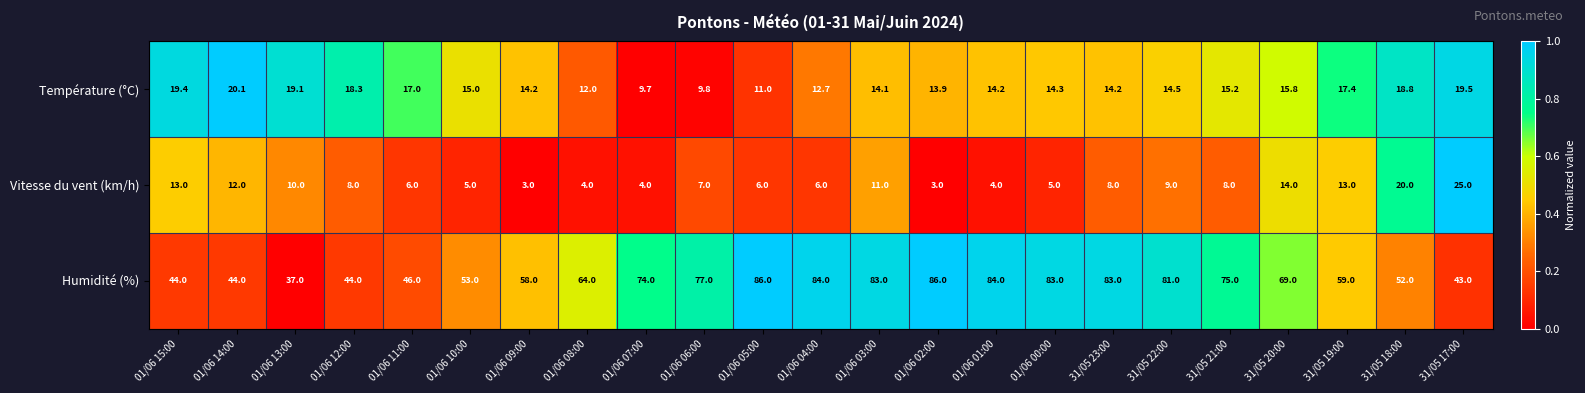

What is the difference between the maximum and minimum values in the Température (°C) series?

10.4